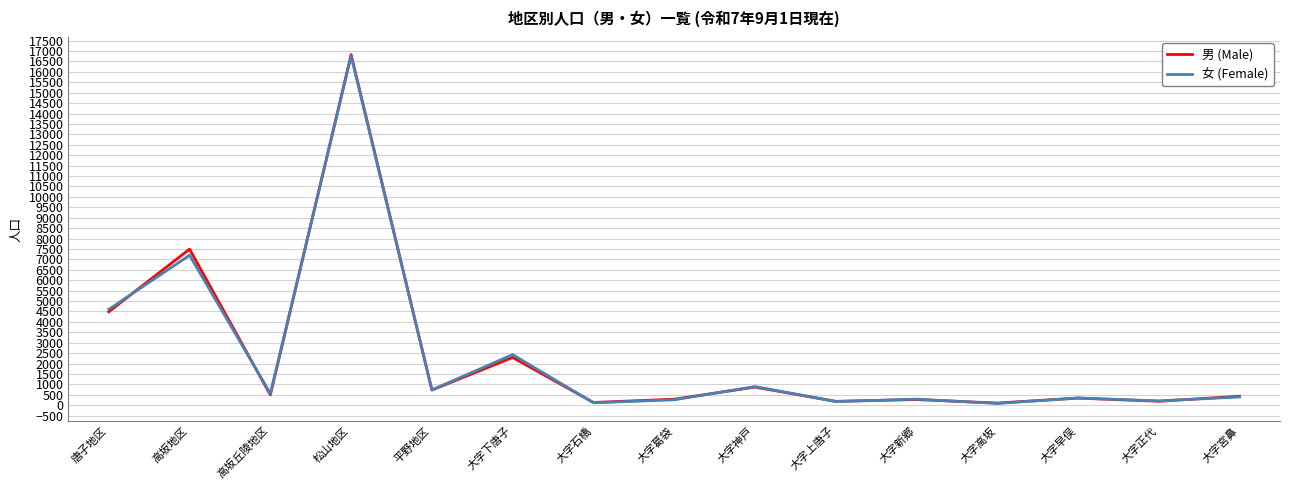

At which category does 男 (Male) reach its first local valley?

高坂丘陵地区